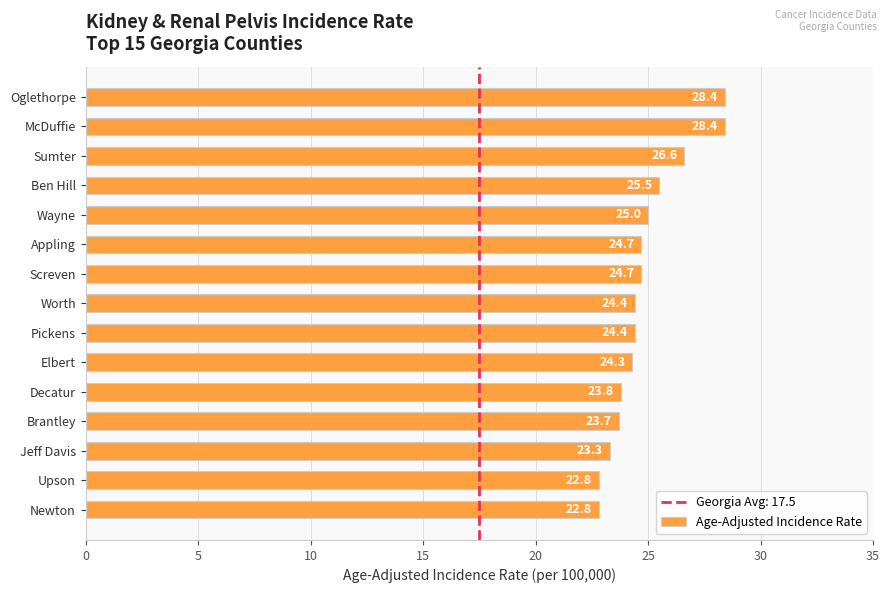

Reading top to bottom, what are all the values shown in this chart?

Oglethorpe=28.4	McDuffie=28.4	Sumter=26.6	Ben Hill=25.5	Wayne=25.0	Appling=24.7	Screven=24.7	Worth=24.4	Pickens=24.4	Elbert=24.3	Decatur=23.8	Brantley=23.7	Jeff Davis=23.3	Upson=22.8	Newton=22.8